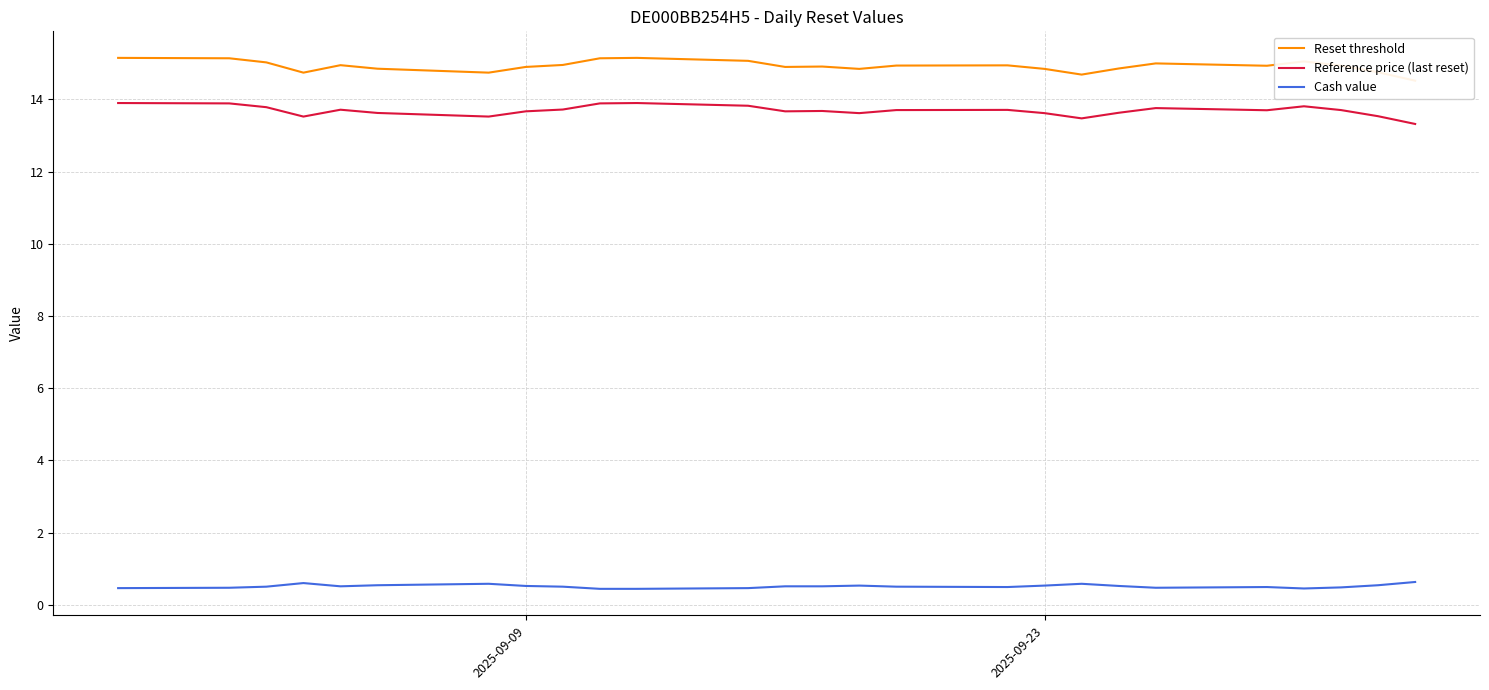

What is the highest value of the Cash value series?

0.6